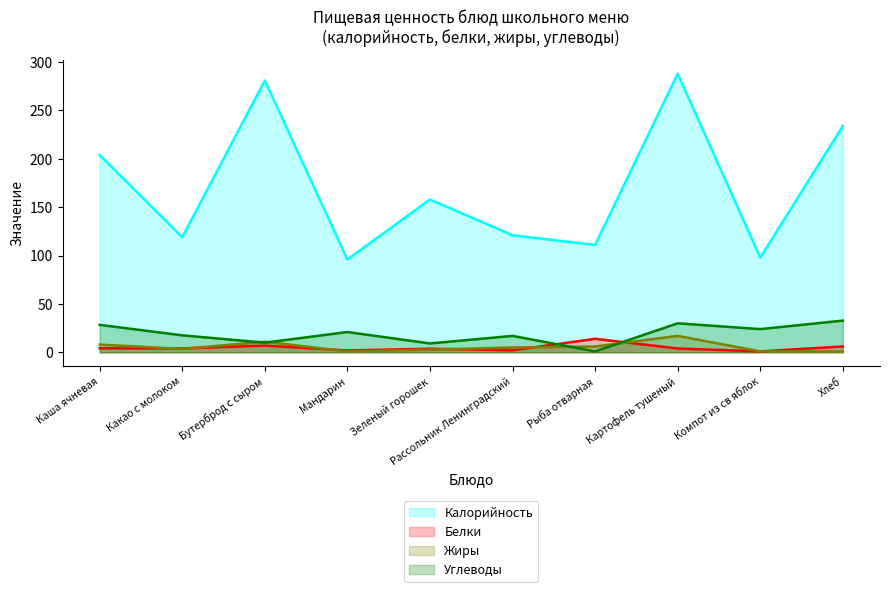

What is the minimum value shown in the chart?

0.8